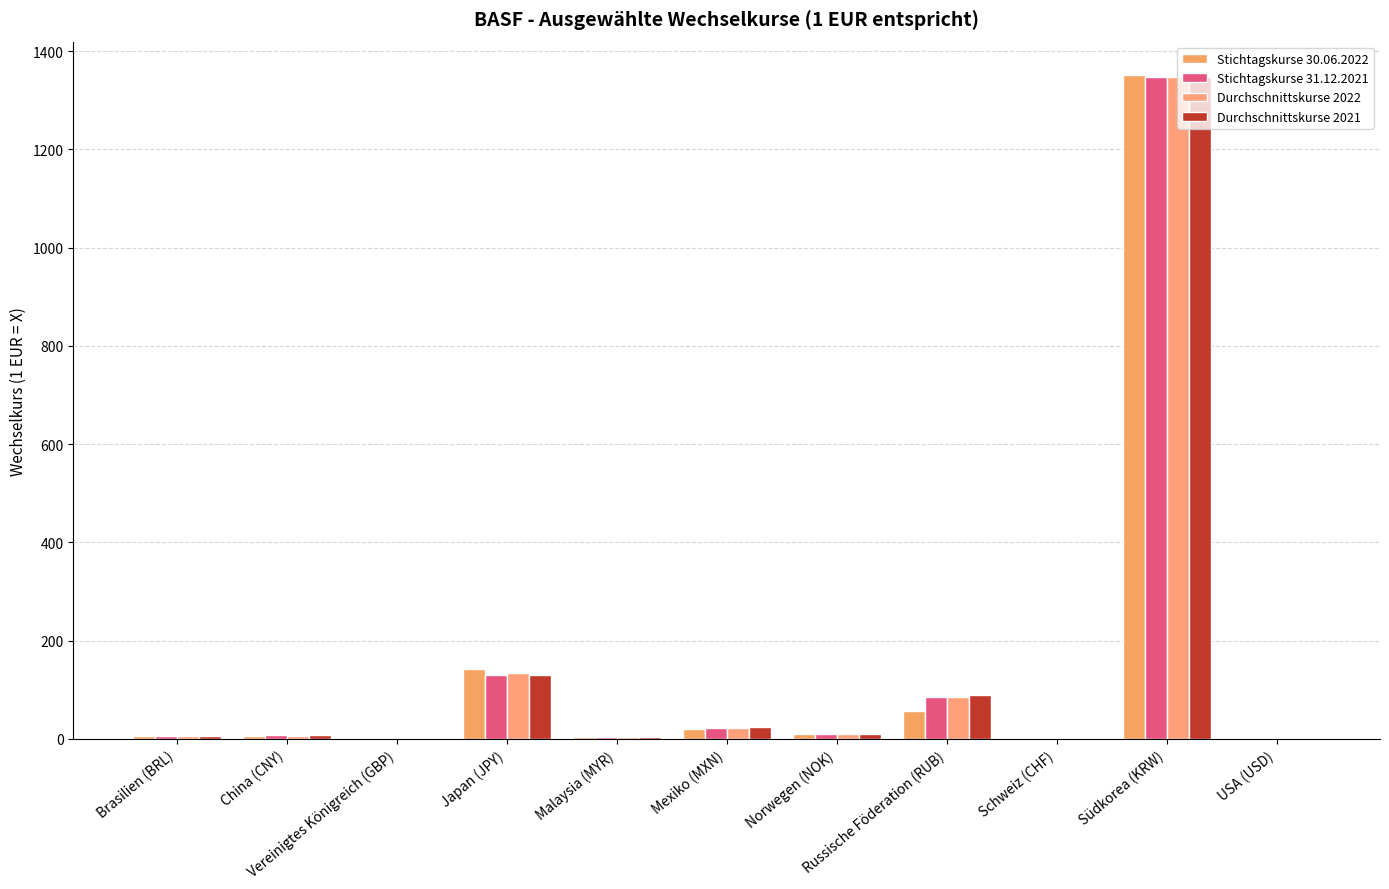

True or false: Durchschnittskurse 2021 has a value of 41.0 at Russische Föderation (RUB).

False